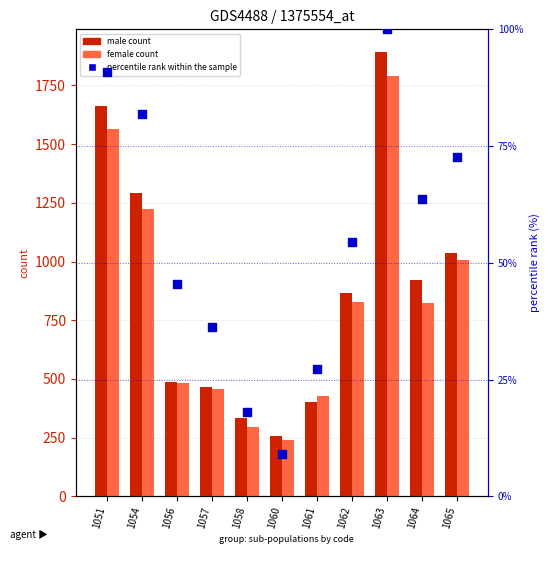

What are all the series names shown in the legend?

male count, female count, percentile rank within the sample